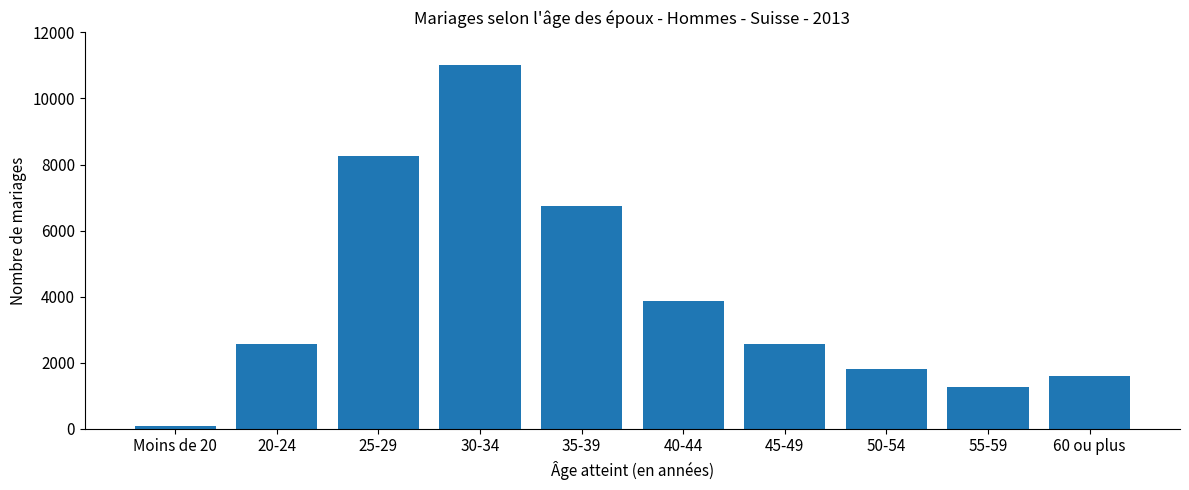

Are the bars horizontal?

No